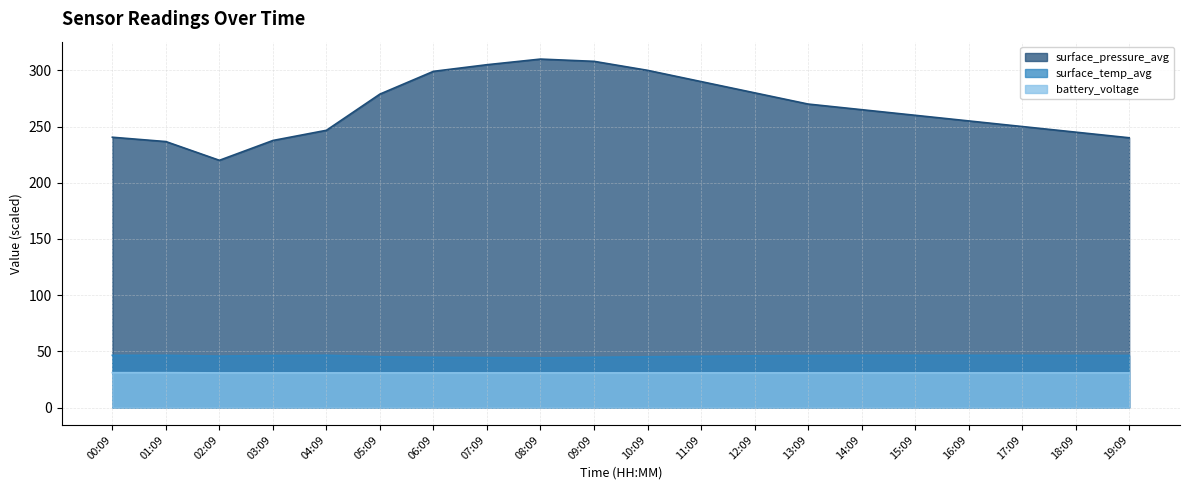

What is the label of the 12th point from the left?

11:09